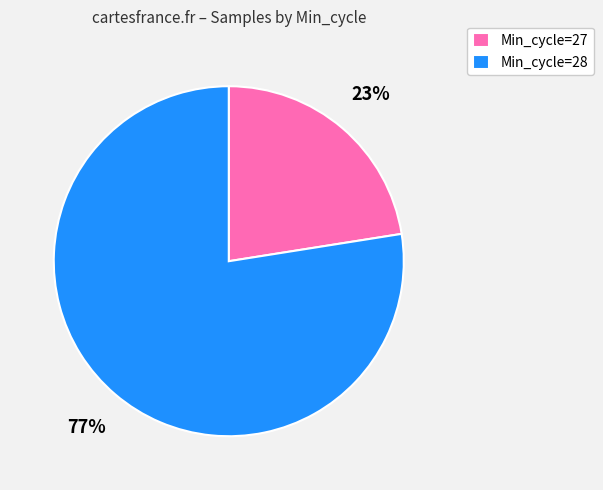

Rank the categories by value from lowest to highest.

Min_cycle=27, Min_cycle=28